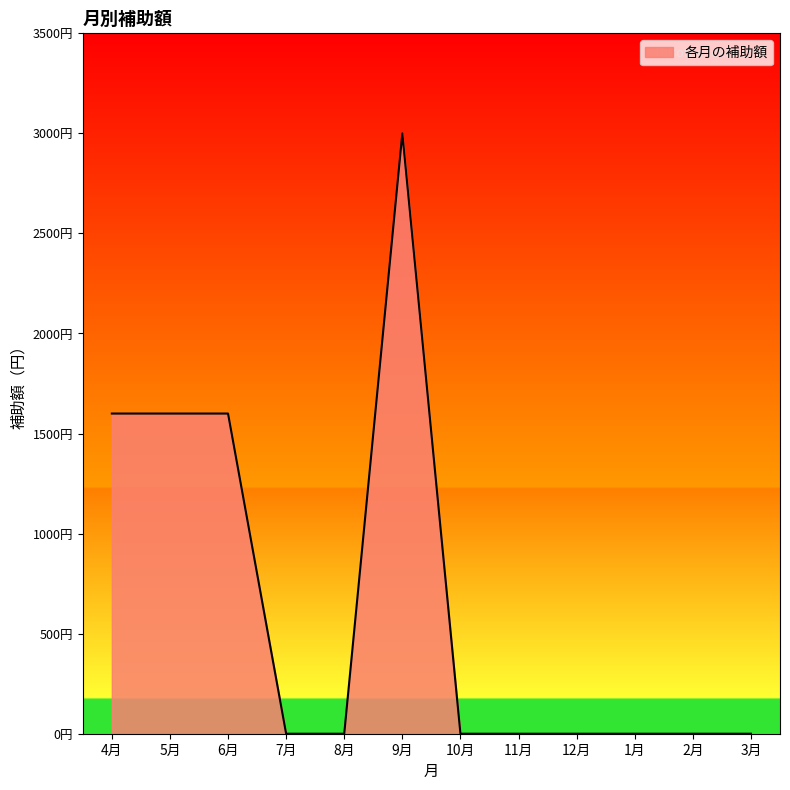

What is the difference between the maximum and minimum values?

3000